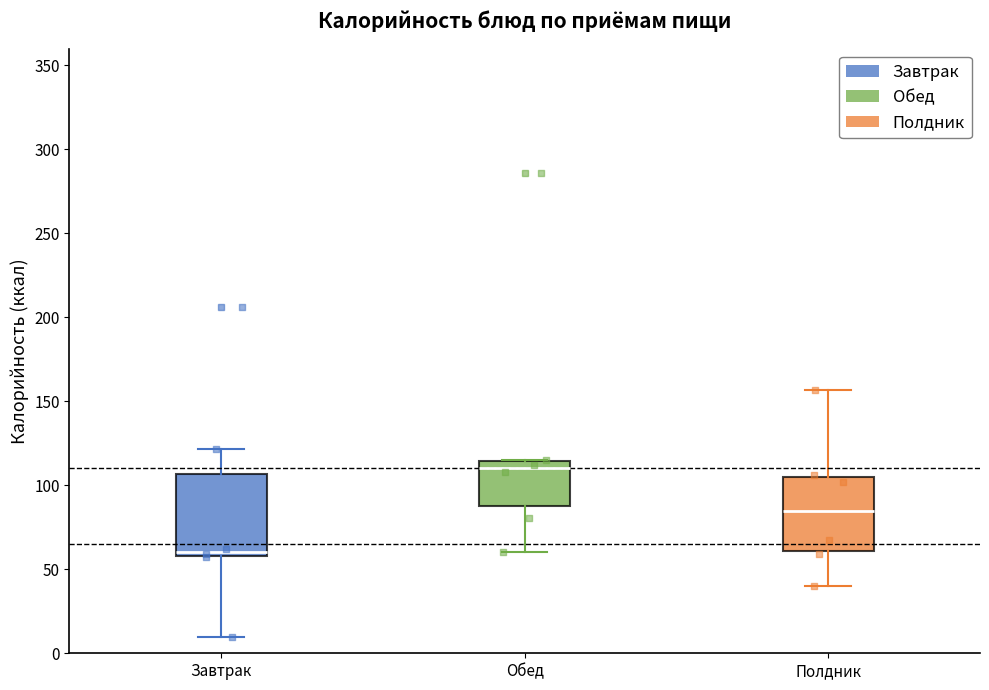

Where does the upper whisker of the box for Полдник end on the y-axis? The values are not printed on the chart, so give them approximately, as read against the axis.

155